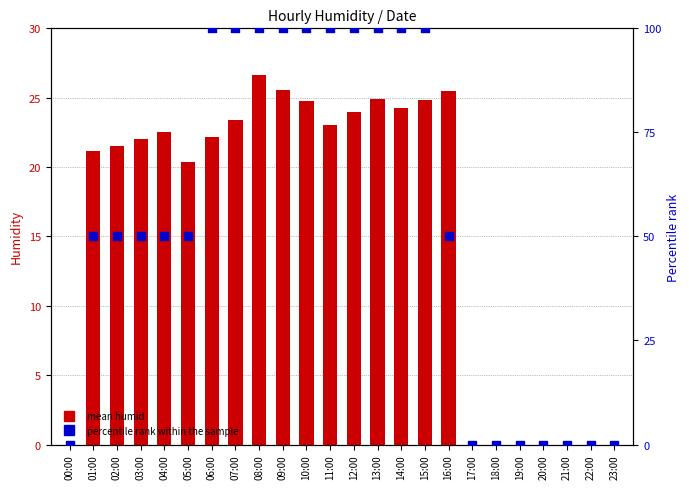

At which category is the sum across all series the highest?

08:00